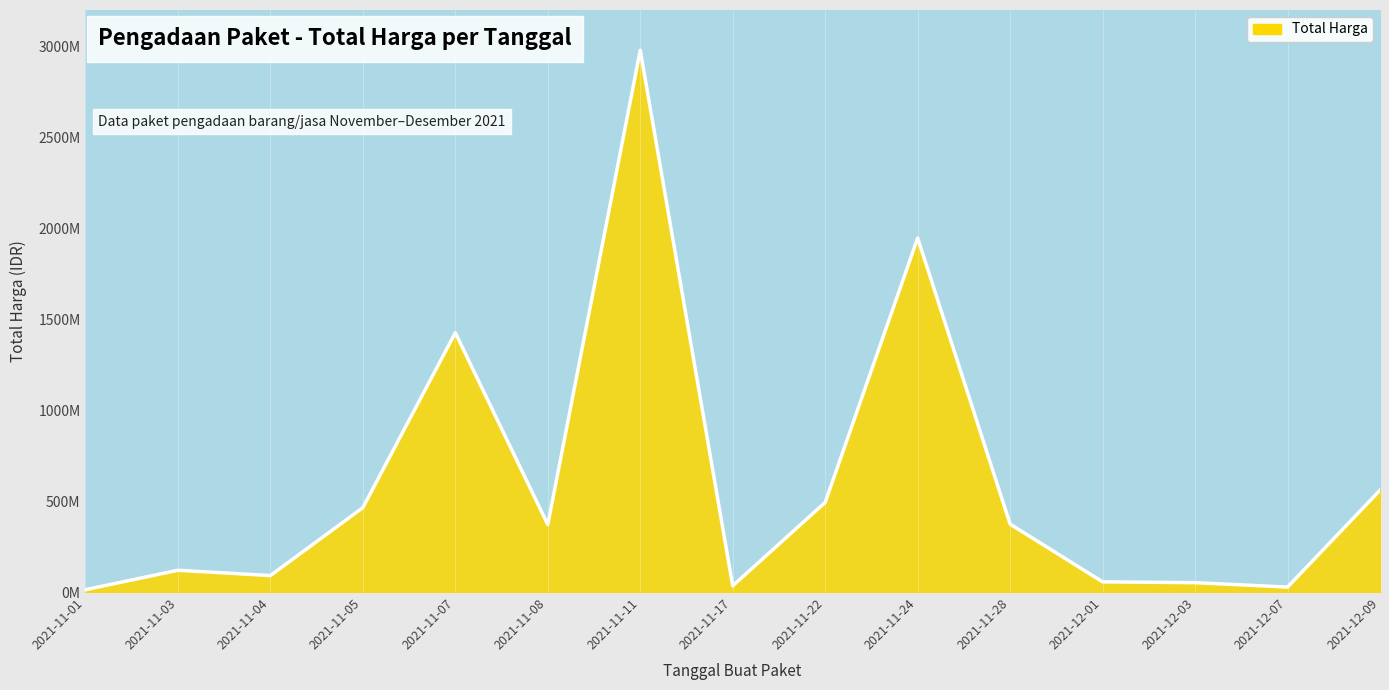

Is it true that the value at 2021-12-01 is 32292505?

False